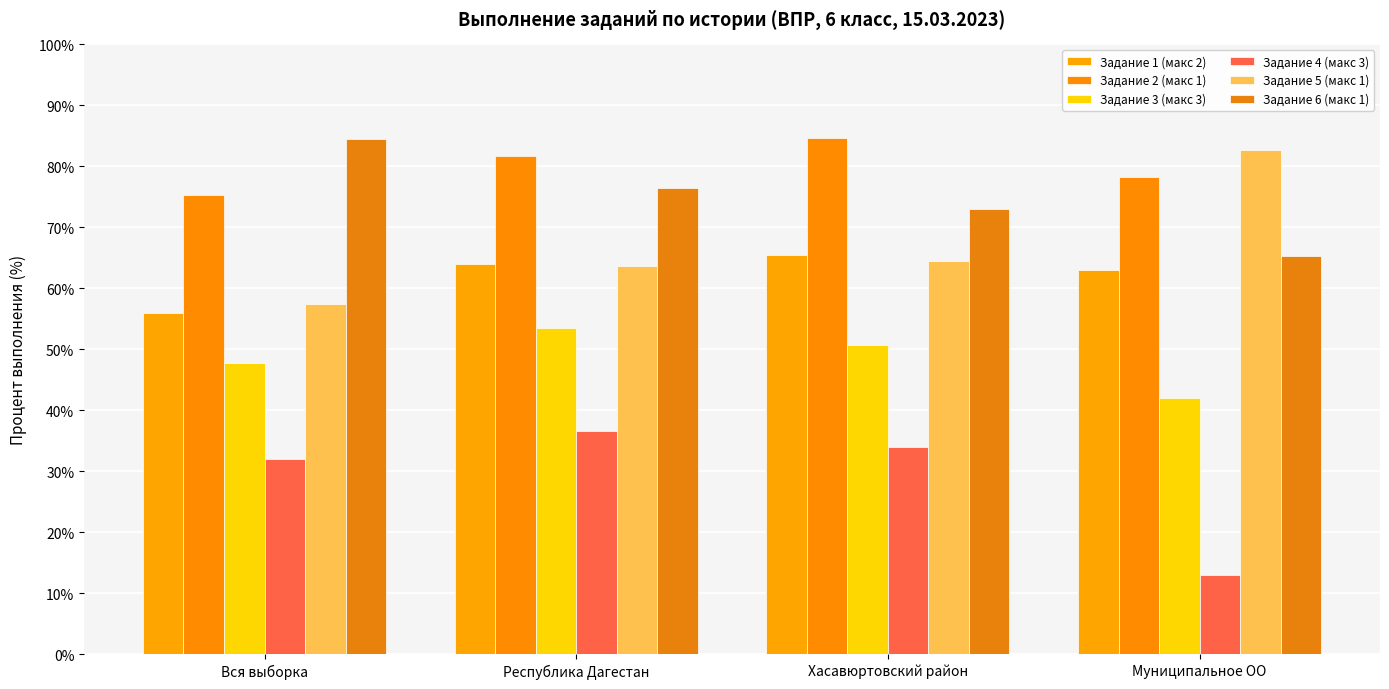

What is the difference between the maximum and minimum values in the Задание 2 (макс 1) series?

9.4